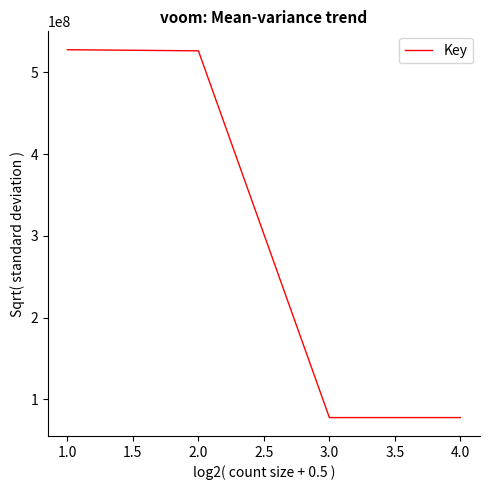

What is the smallest value displayed?

77816923